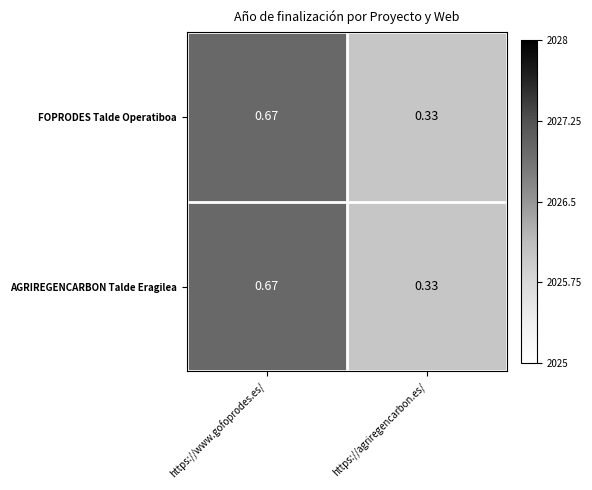

At which category is the sum across all series the highest?

https://www.gofoprodes.es/